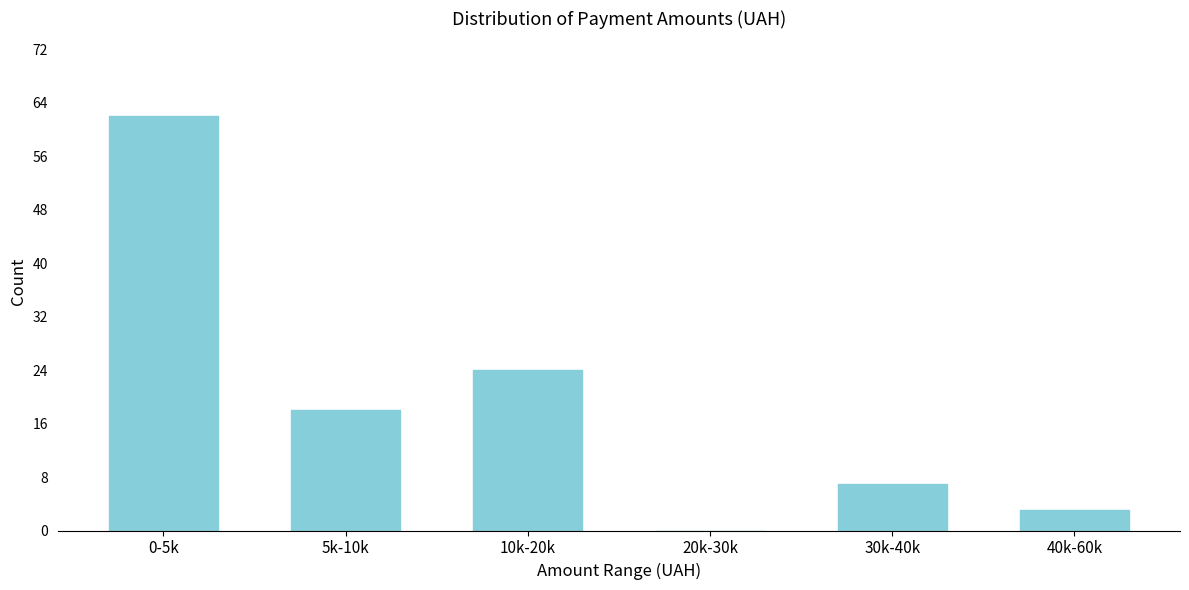

Reading right to left, extract all data points from this chart.

40k-60k=3	30k-40k=7	20k-30k=0	10k-20k=24	5k-10k=18	0-5k=62